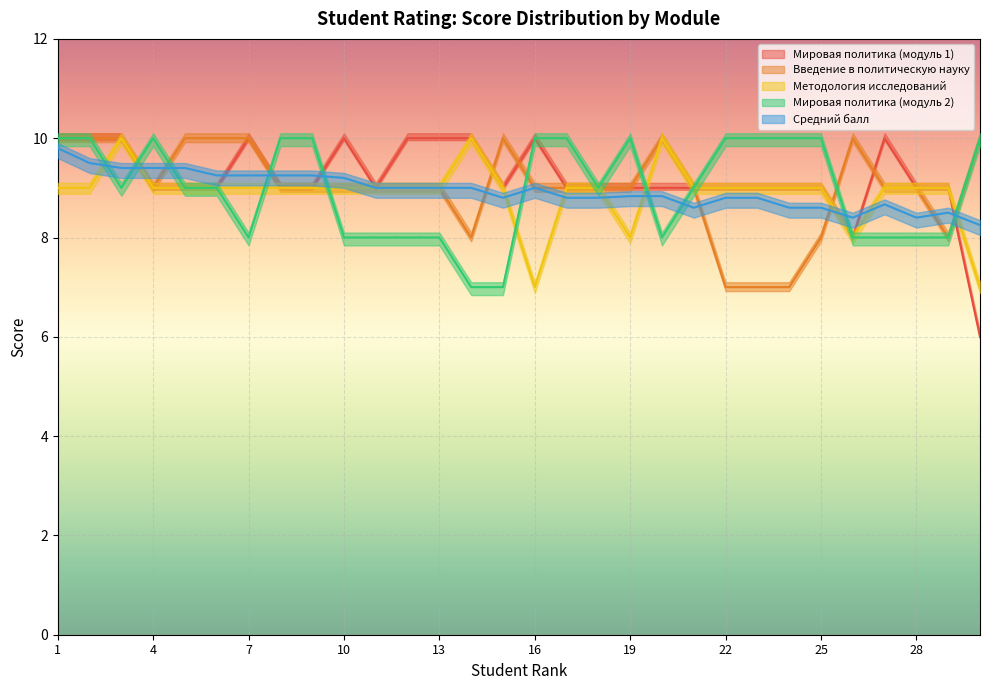

Is this an area chart (filled region under the line)?

No